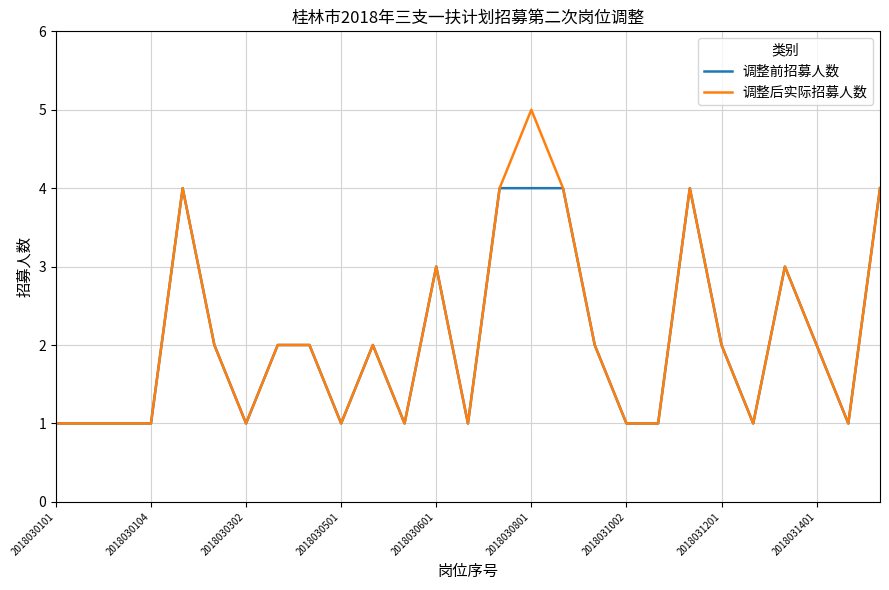

Which series has the widest spread of values?

调整后实际招募人数